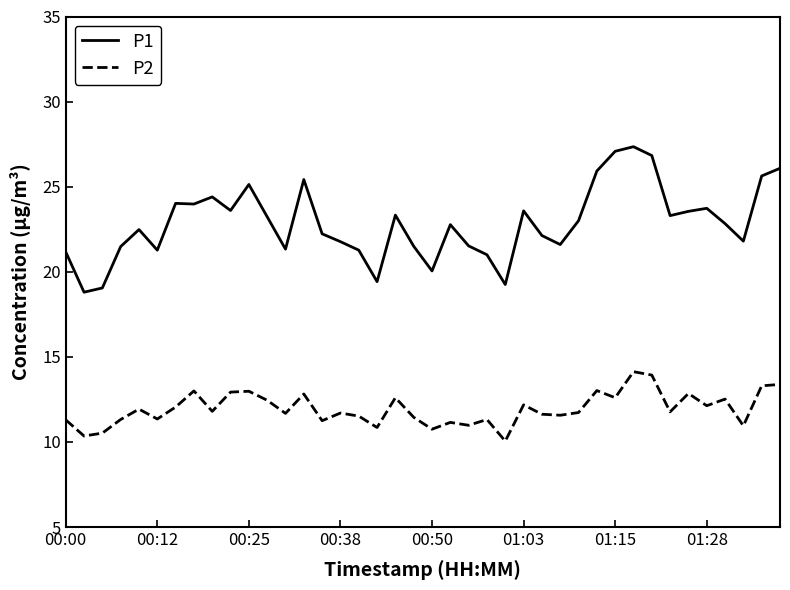

What is the greatest value displayed?

27.4